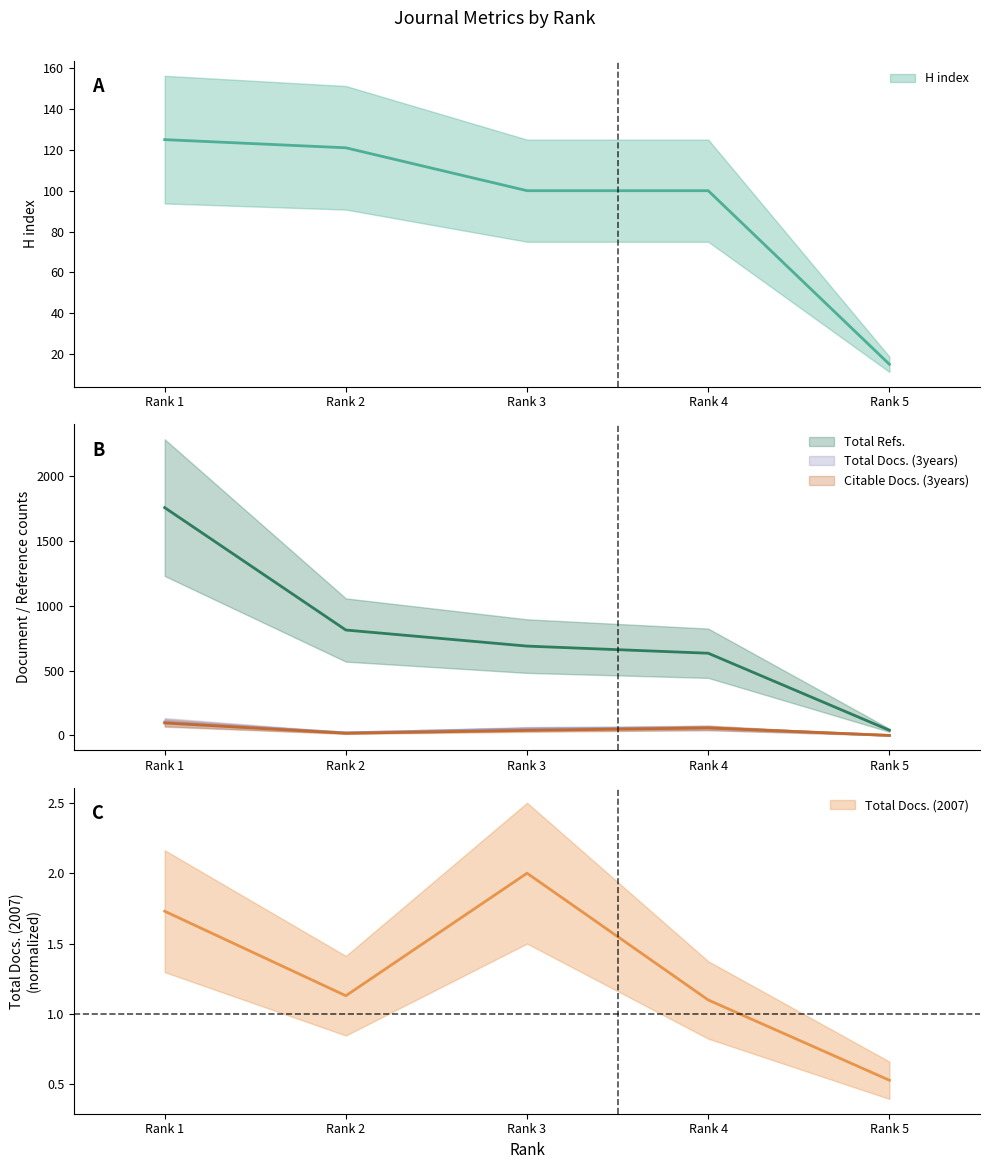

The value of Total Docs. (2007) at Rank 4 is 1.8. True or false?

False